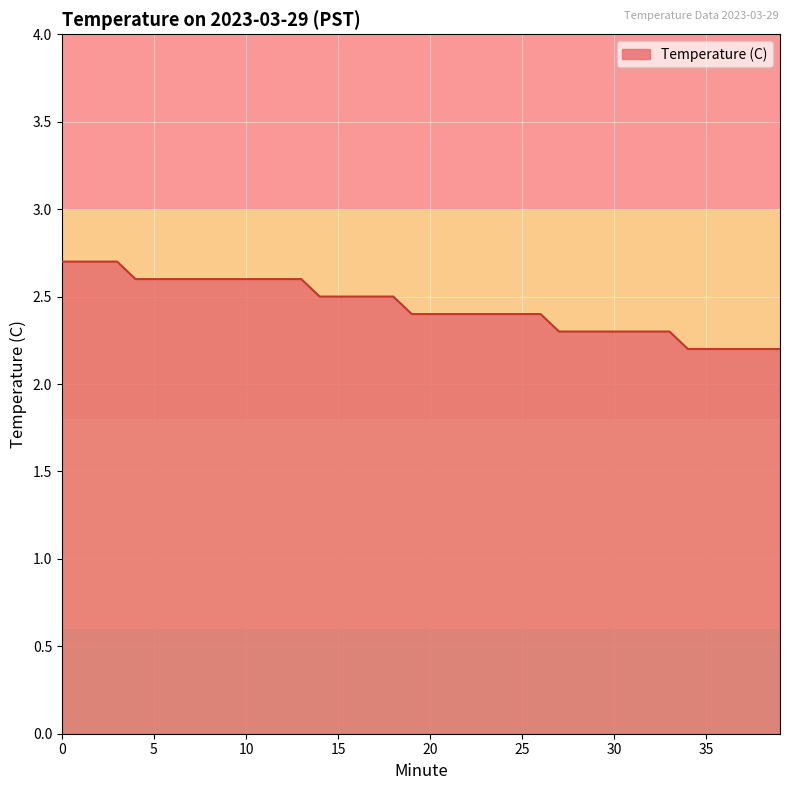

What is the average value?

2.4